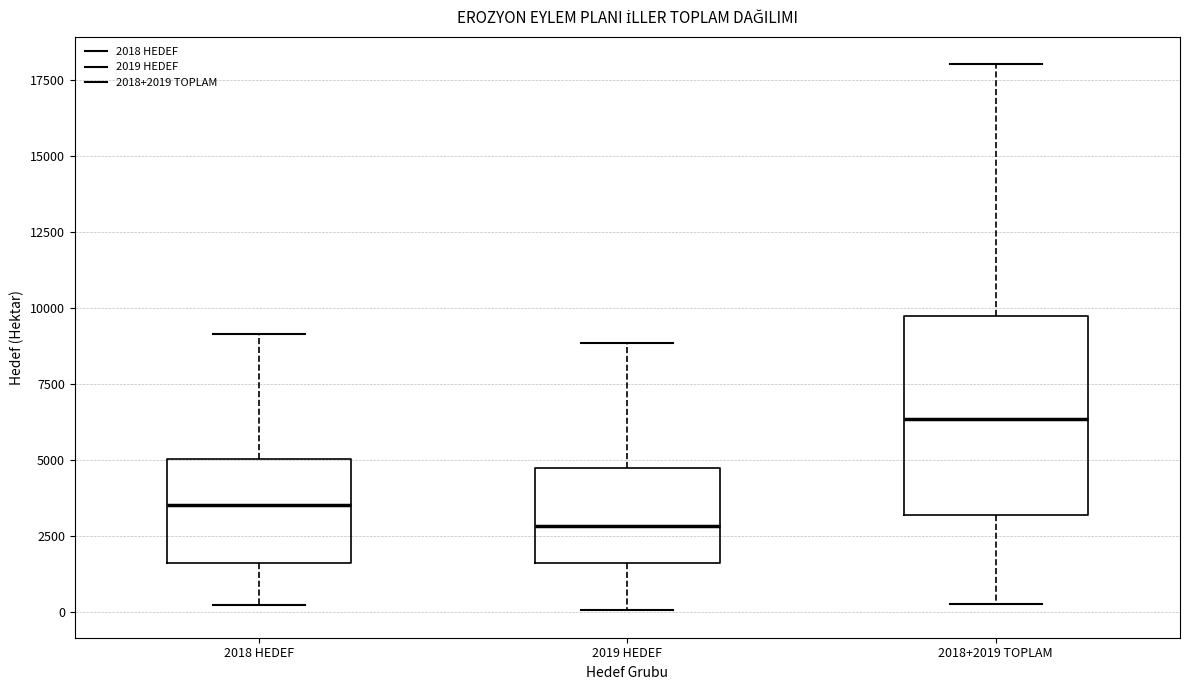

Which box has the lowest median line?

2019 HEDEF